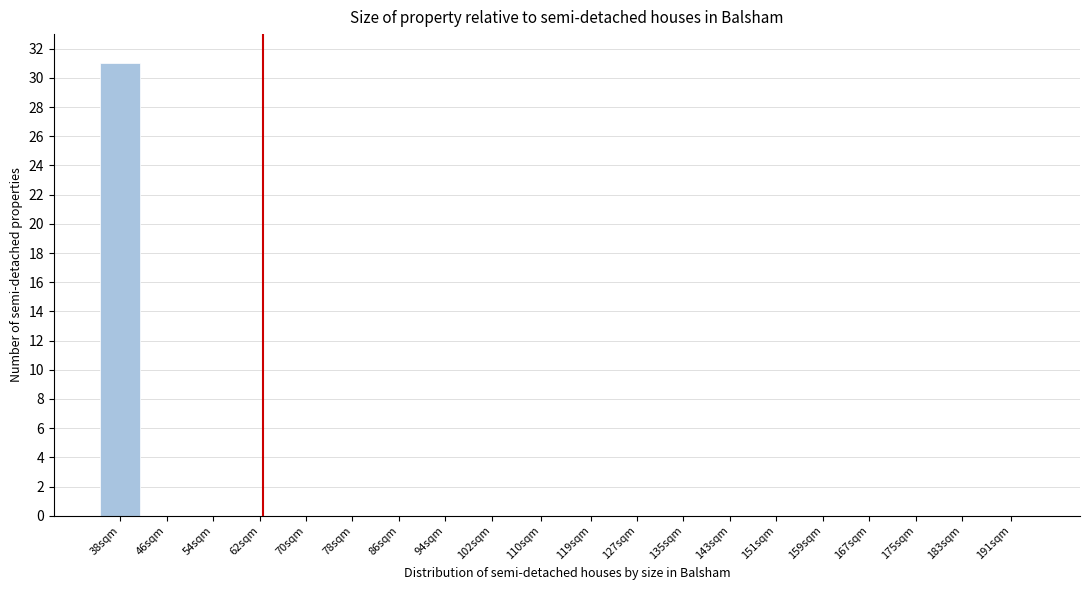

Reading left to right, extract all data points from this chart.

38sqm=31	46sqm=0	54sqm=0	62sqm=0	70sqm=0	78sqm=0	86sqm=0	94sqm=0	102sqm=0	110sqm=0	119sqm=0	127sqm=0	135sqm=0	143sqm=0	151sqm=0	159sqm=0	167sqm=0	175sqm=0	183sqm=0	191sqm=0